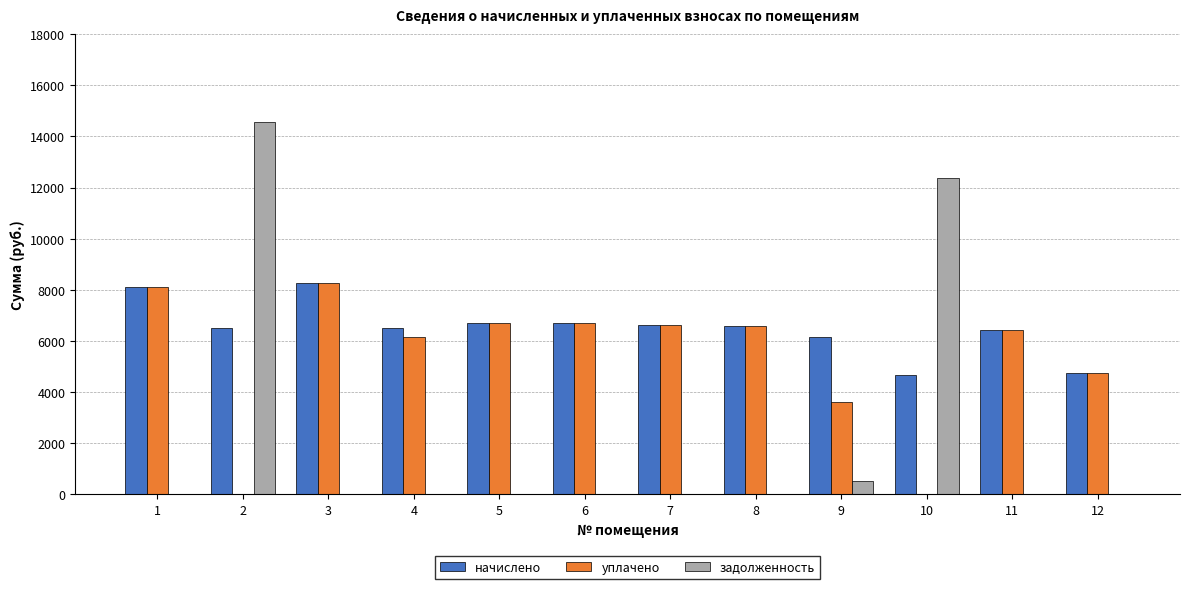

Which series has the largest total across all categories?

начислено